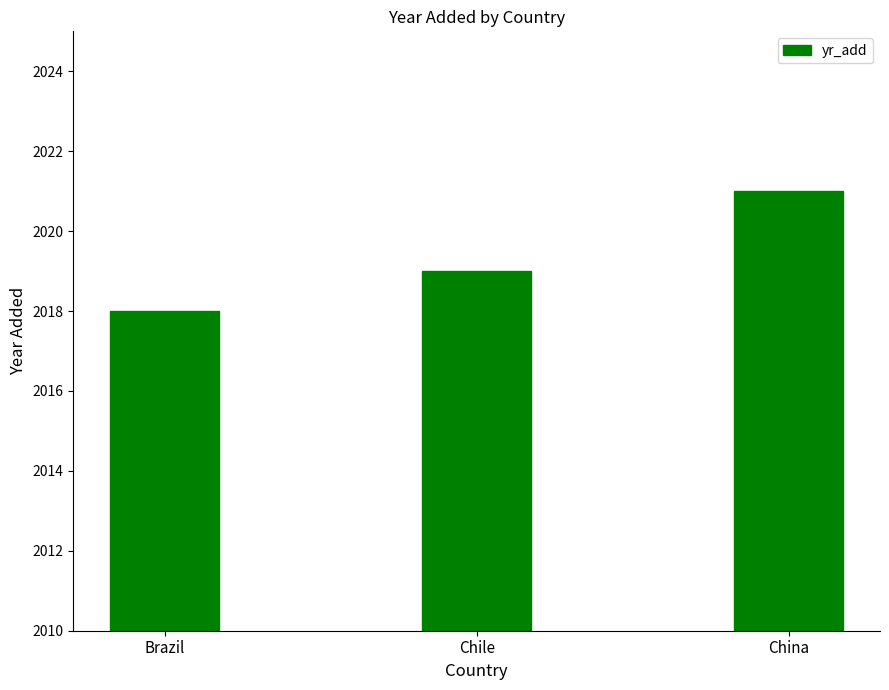

What is the value of the 1st bar from the left?

2018